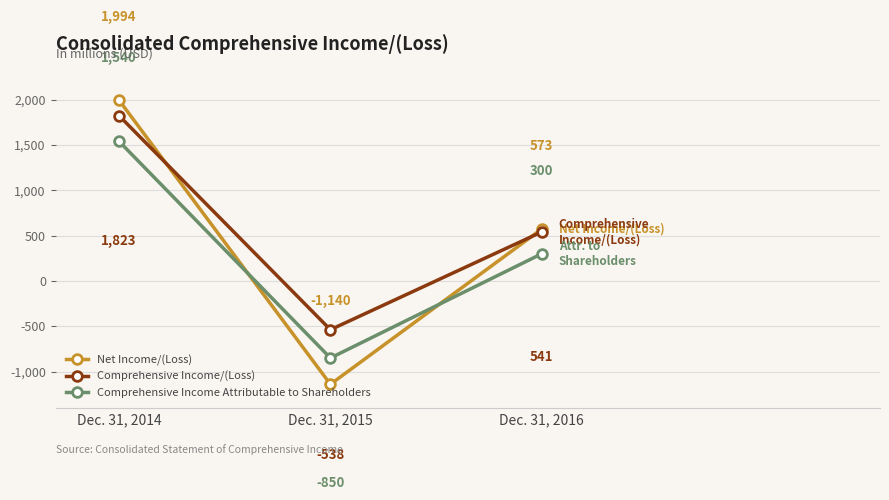

Between Dec. 31, 2014 and Dec. 31, 2015, which series saw the biggest shift?

Net Income/(Loss)